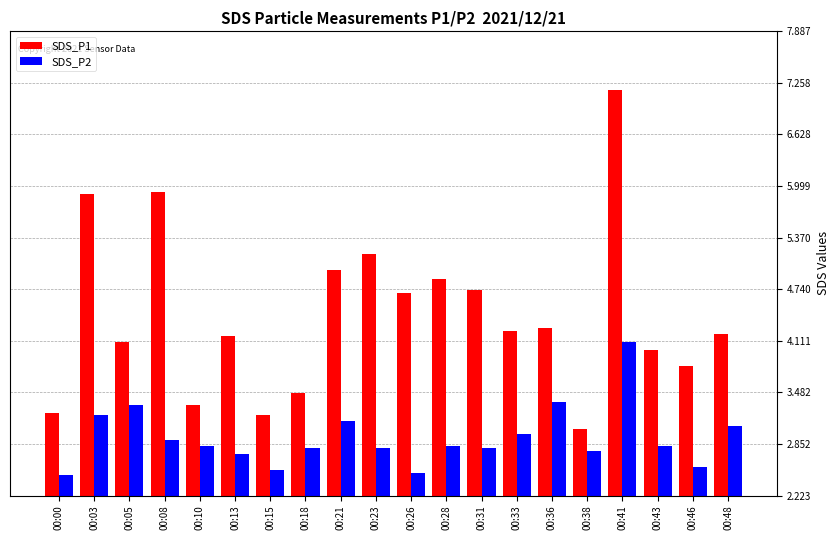

What is the sum of the SDS_P1 values at 00:00 and 00:36?

7.5